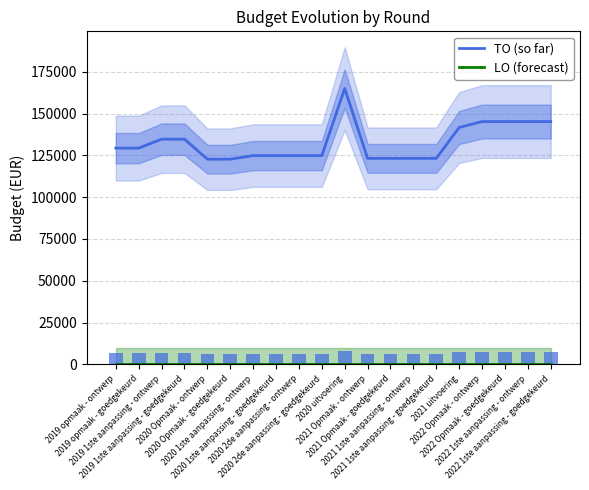

What are all the series names shown in the legend?

TO (so far), LO (forecast)